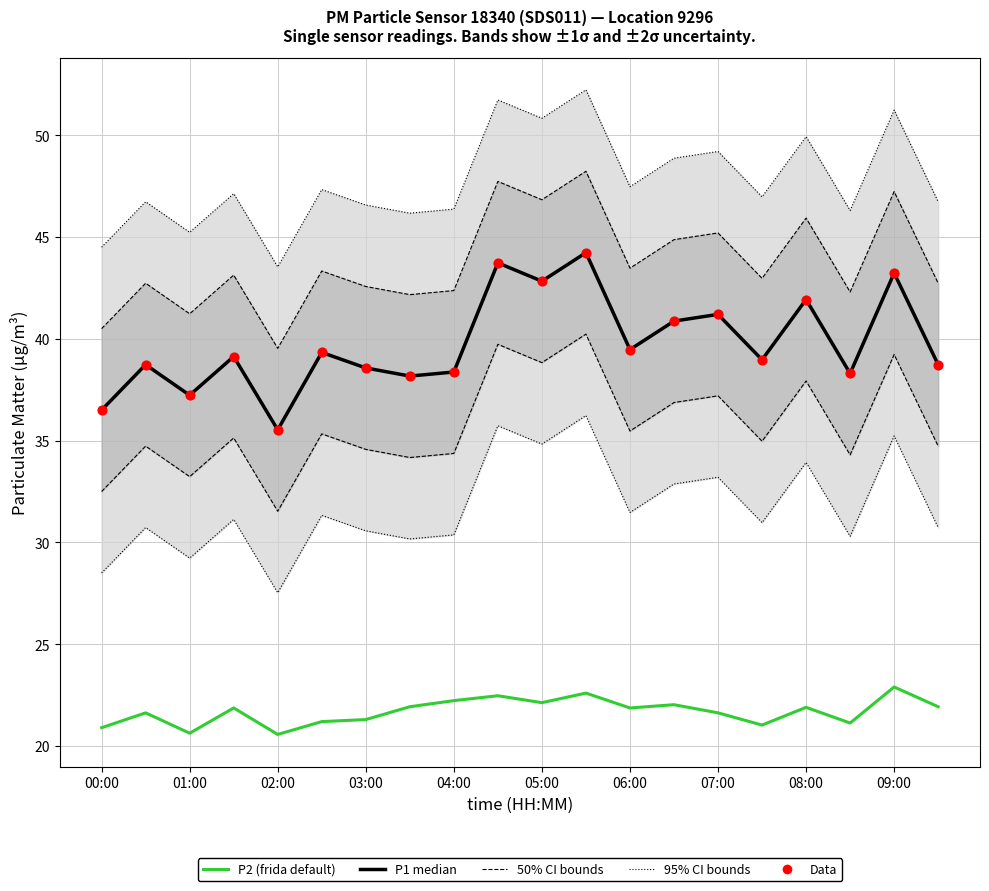

At which category is the sum across all series the highest?

11